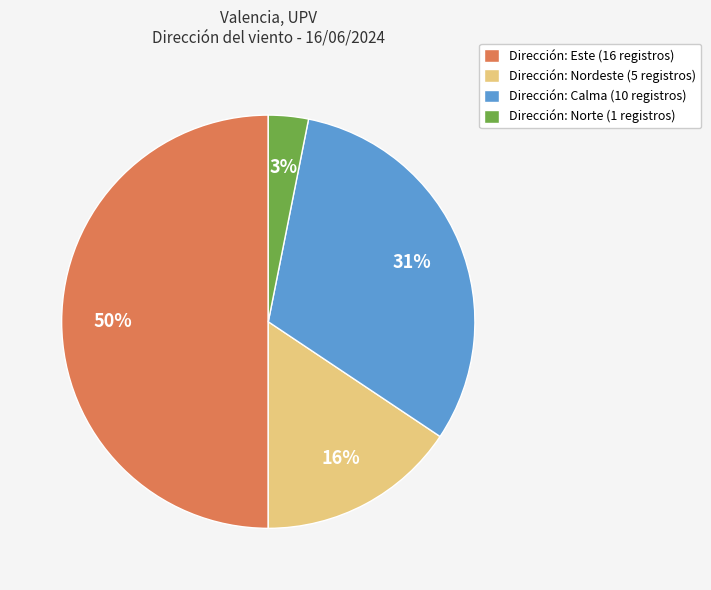

Count the number of slices in the pie.

4